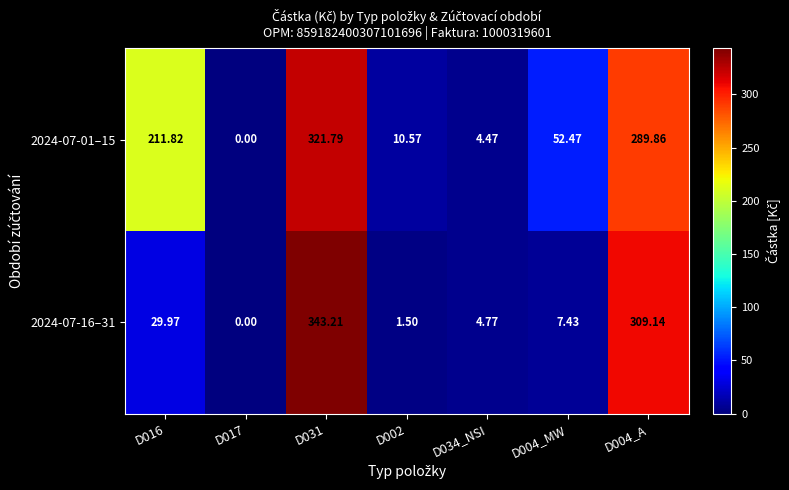

How many data points does each series have?

7